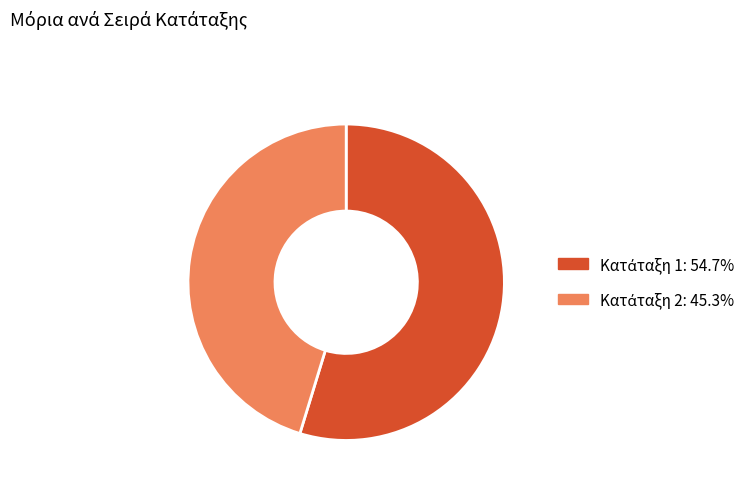

Is there a majority slice in this chart?

Yes